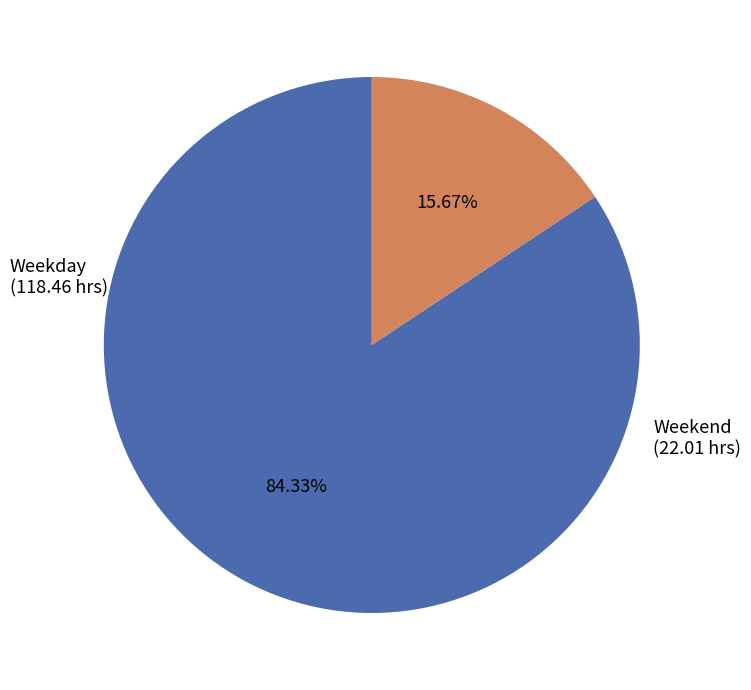

What is the smallest slice in the pie chart?

Weekend